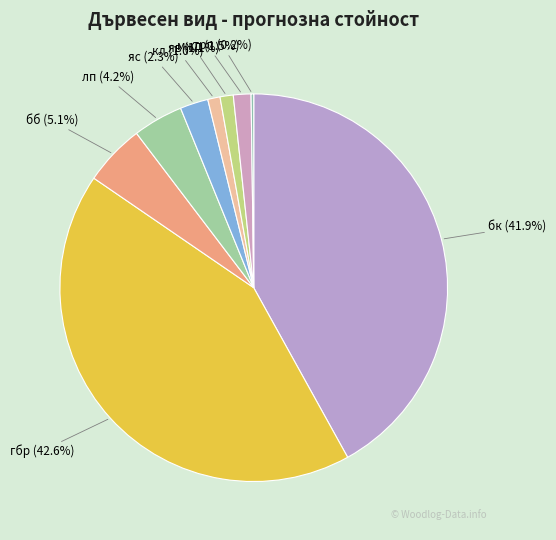

What percentage is NOT represented by яв?

98.9%